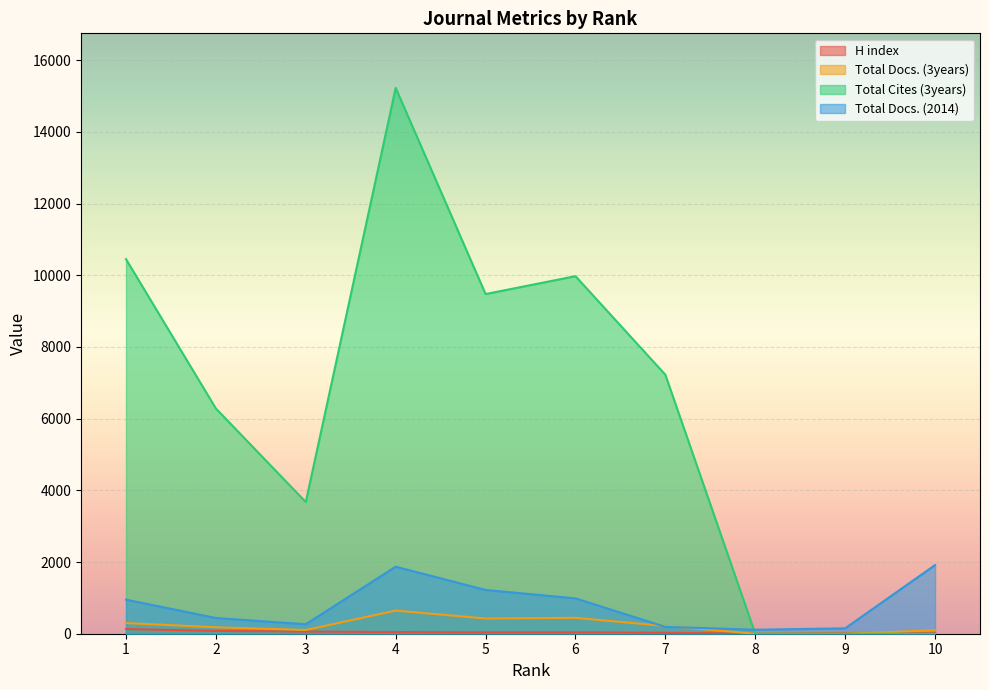

Which series has the largest total across all categories?

Total Cites (3years)